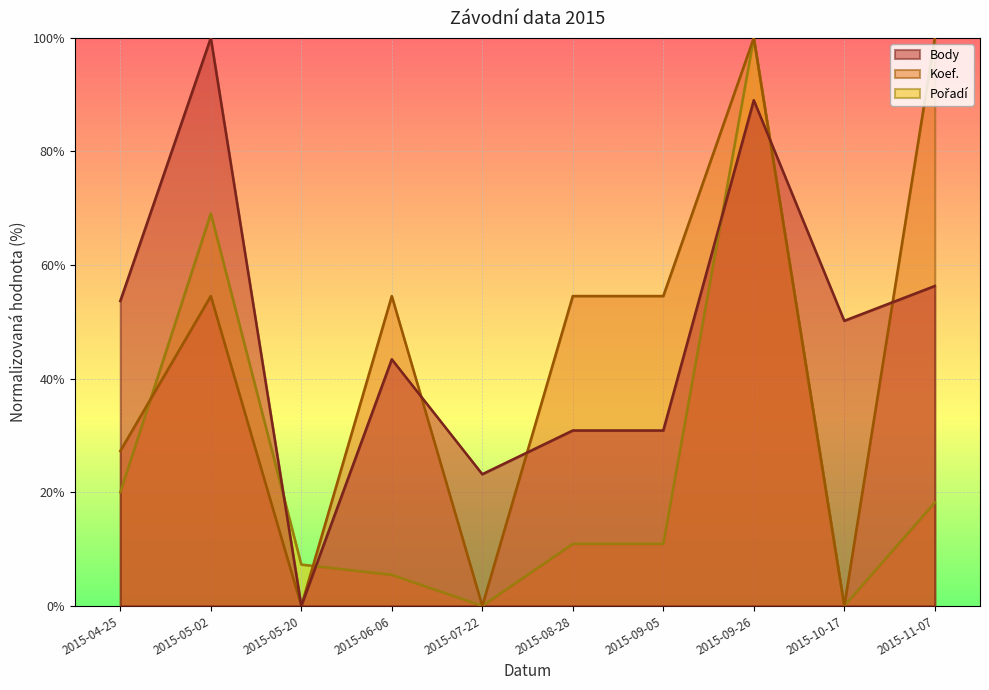

What is the approximate value of Koef. at 2015-05-02?

54.5